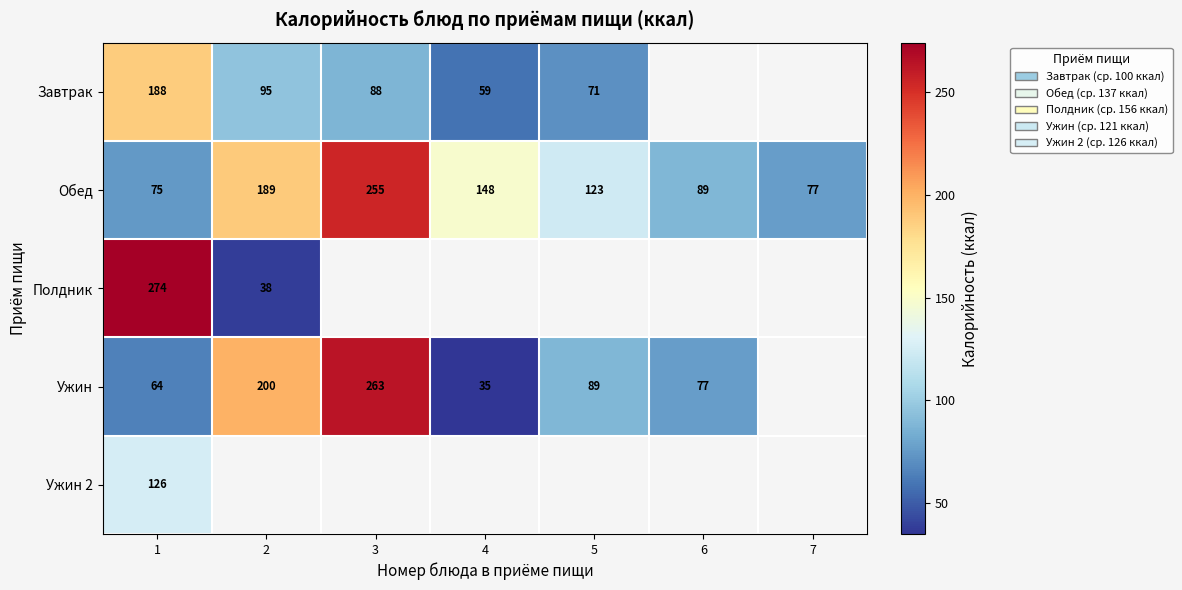

What is the sum of all Обед values?

956